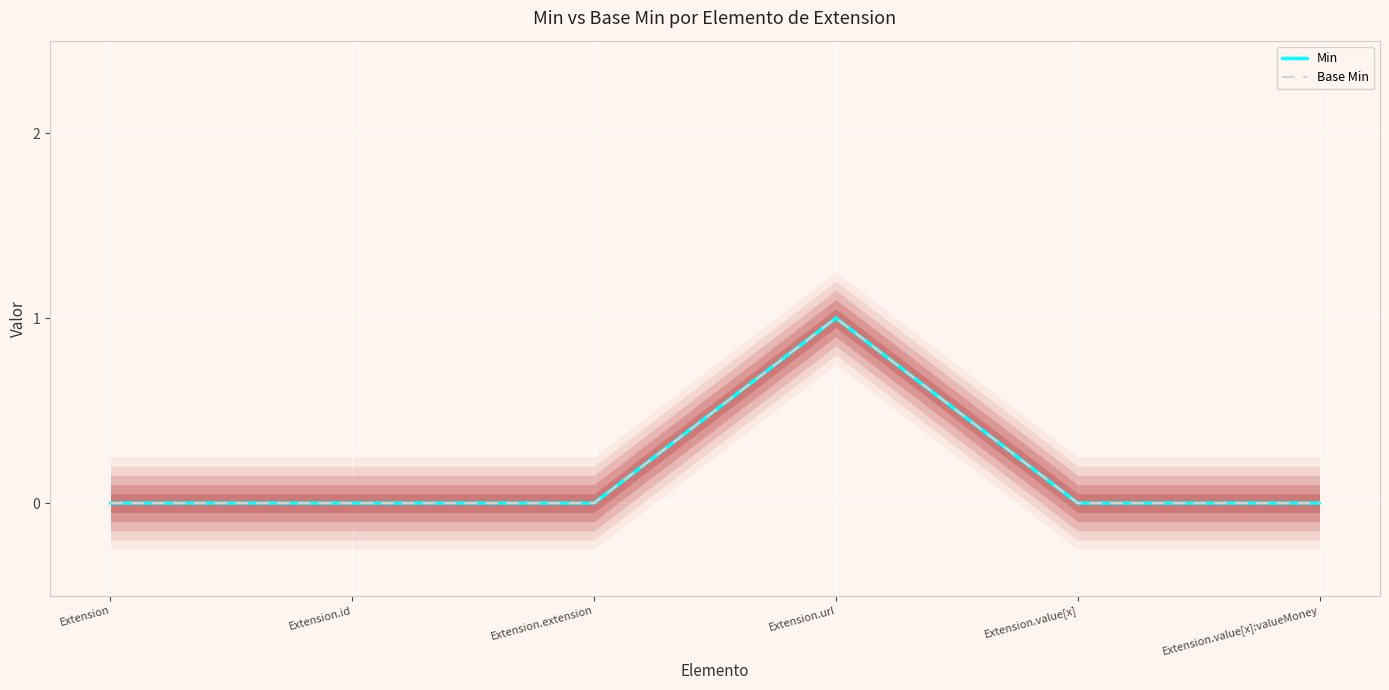

True or false: Base Min and Min cross at least once.

False